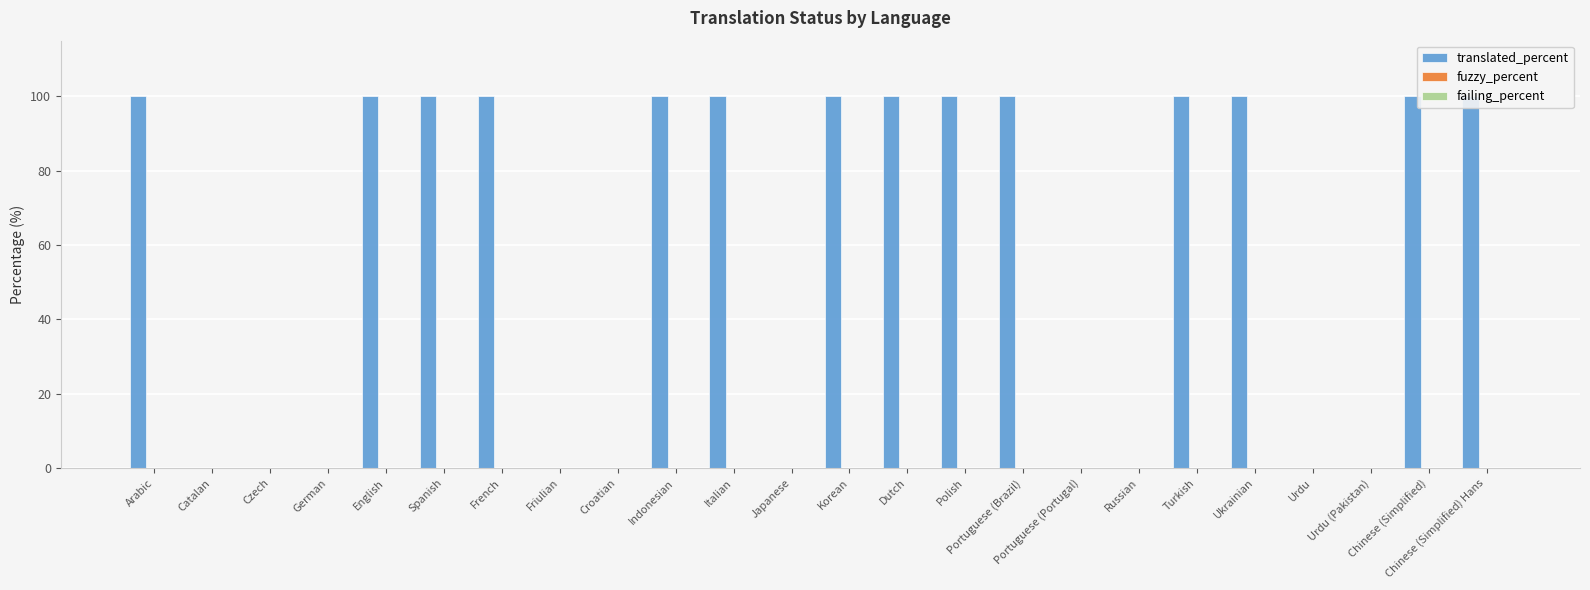

How many bars are there in total?

72